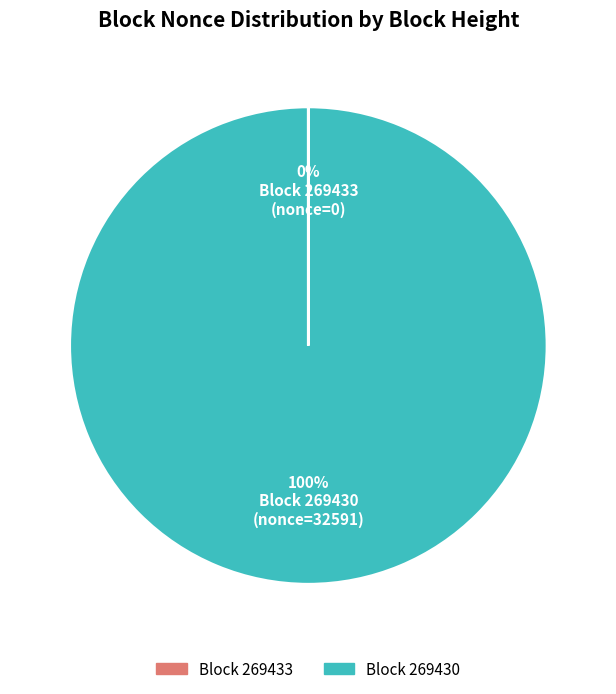

Which category has the biggest portion of the pie?

Block 269430